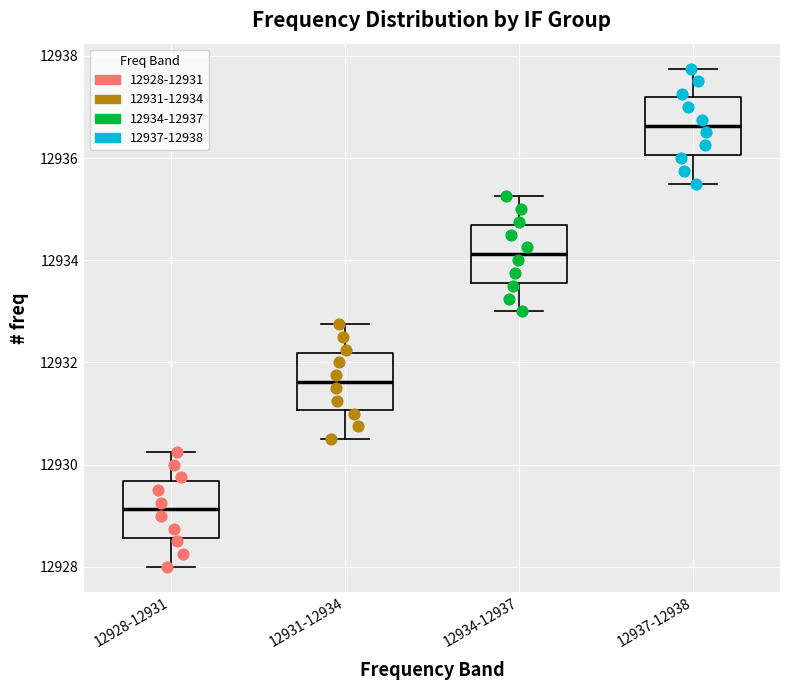

Where is the upper edge of the box for 12934-12937 on the y-axis? The values are not printed on the chart, so give them approximately, as read against the axis.

12934.6